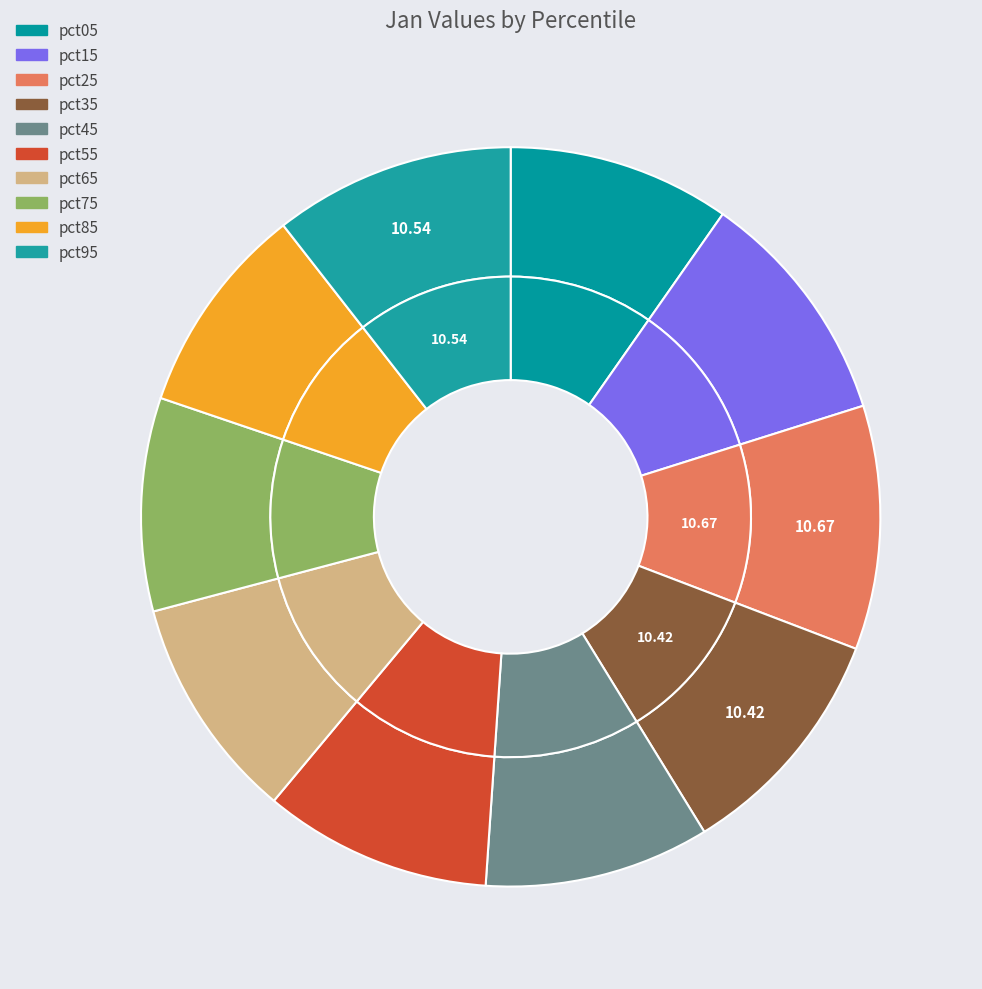

Does any single category account for the majority?

No